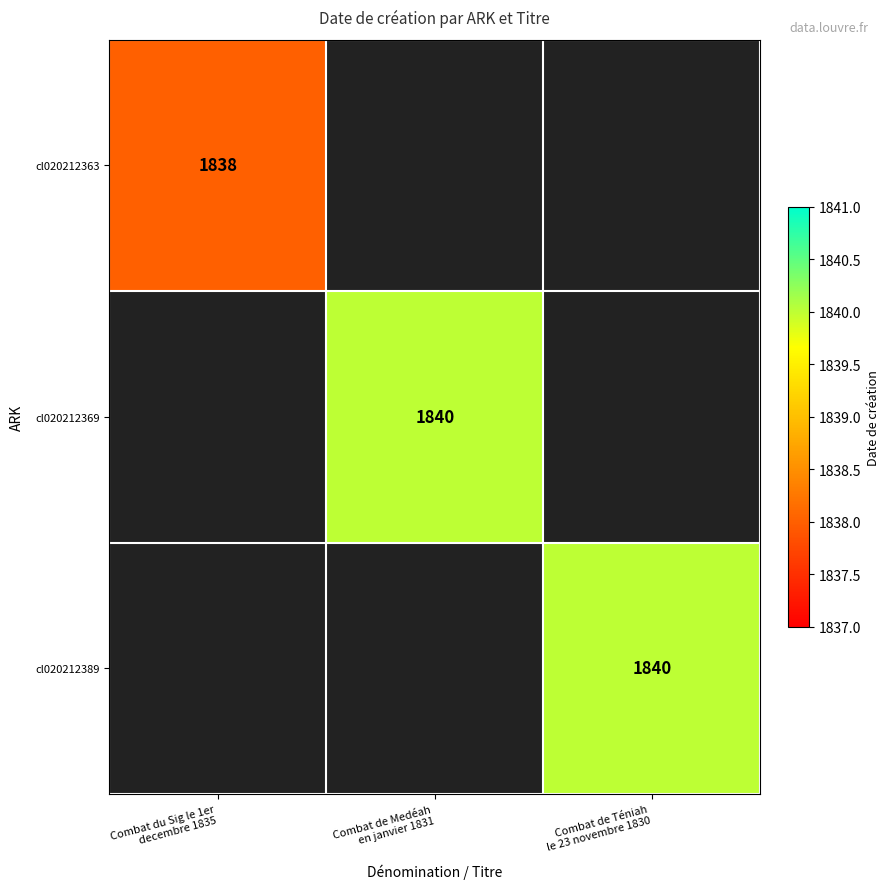

At which label does cl020212369 reach its peak?

Combat du Sig le 1er decembre 1835